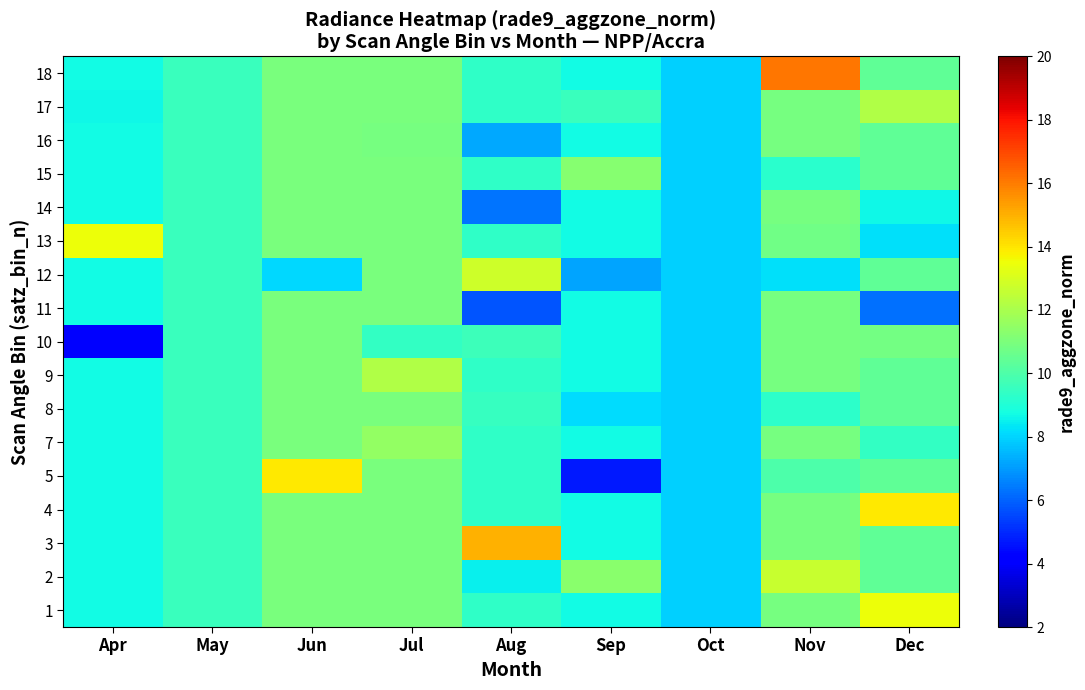

Which series has the largest total across all categories?

3